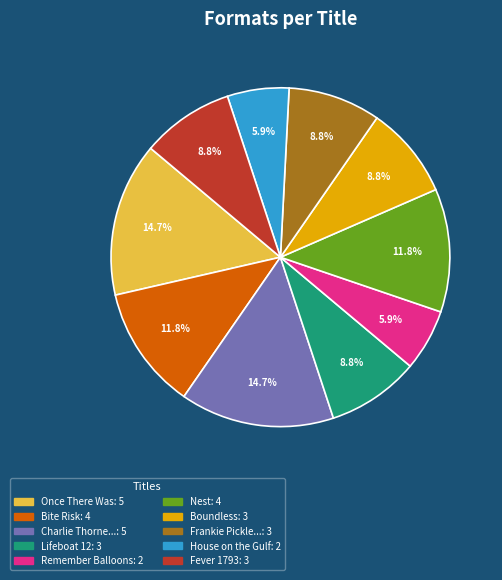

Is there a majority slice in this chart?

No